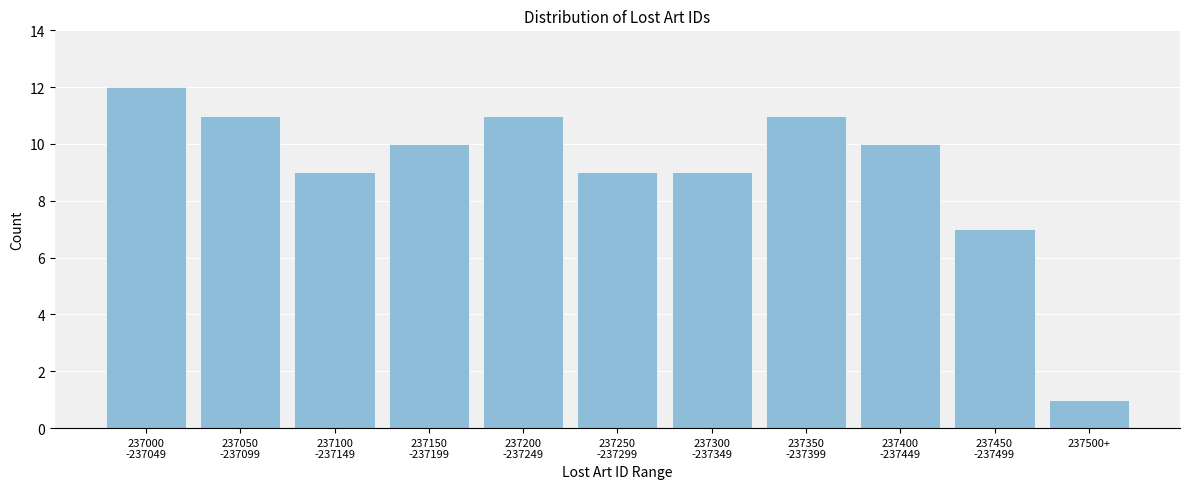

Reading left to right, extract all data points from this chart.

12	11	9	10	11	9	9	11	10	7	1